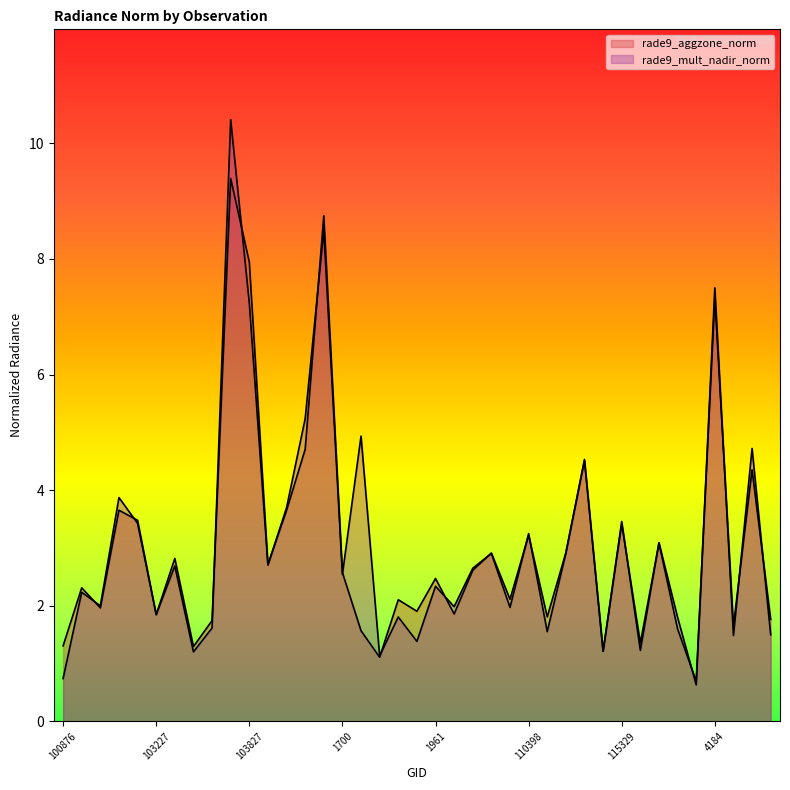

Reading left to right, extract all data points from this chart.

rade9_aggzone_norm: 100876=1.3	102741=2.3	102861=2.0	647=3.7	103109=3.5	103227=1.8	103474=2.8	103583=1.3	103592=1.7	926=9.4	103827=7.9	104062=2.7	1070=3.6	104186=4.7	104422=8.7	1700=2.6	1835=1.6	108468=1.1	108481=2.1	108645=1.9	1961=2.5	108828=1.9	109170=2.6	2168=2.9	109705=2.1	110398=3.2	110583=1.8	114275=2.9	3176=4.5	3257=1.2	115329=3.4	115445=1.4	115581=3.1	115709=1.6	121406=0.7	4184=7.3	4229=1.7	121757=4.4	121927=1.8
rade9_mult_nadir_norm: 100876=0.7	102741=2.2	102861=2.0	647=3.9	103109=3.4	103227=1.8	103474=2.7	103583=1.2	103592=1.6	926=10.4	103827=7.2	104062=2.7	1070=3.7	104186=5.2	104422=8.5	1700=2.5	1835=4.9	108468=1.1	108481=1.8	108645=1.4	1961=2.3	108828=2.0	109170=2.6	2168=2.9	109705=2.0	110398=3.2	110583=1.6	114275=2.9	3176=4.5	3257=1.2	115329=3.5	115445=1.2	115581=3.1	115709=1.8	121406=0.6	4184=7.5	4229=1.5	121757=4.7	121927=1.5